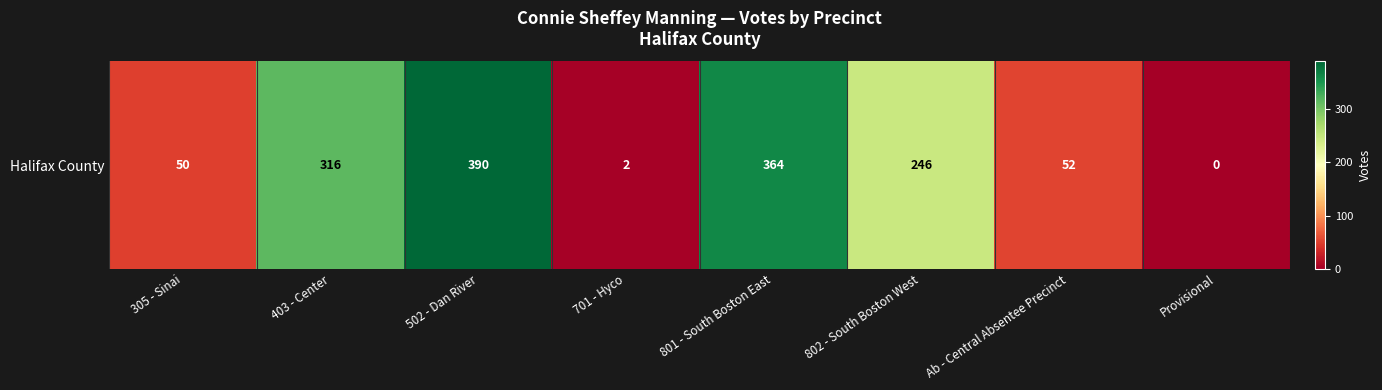

Rank the categories by value from lowest to highest.

Provisional, 701 - Hyco, 305 - Sinai, Ab - Central Absentee Precinct, 802 - South Boston West, 403 - Center, 801 - South Boston East, 502 - Dan River